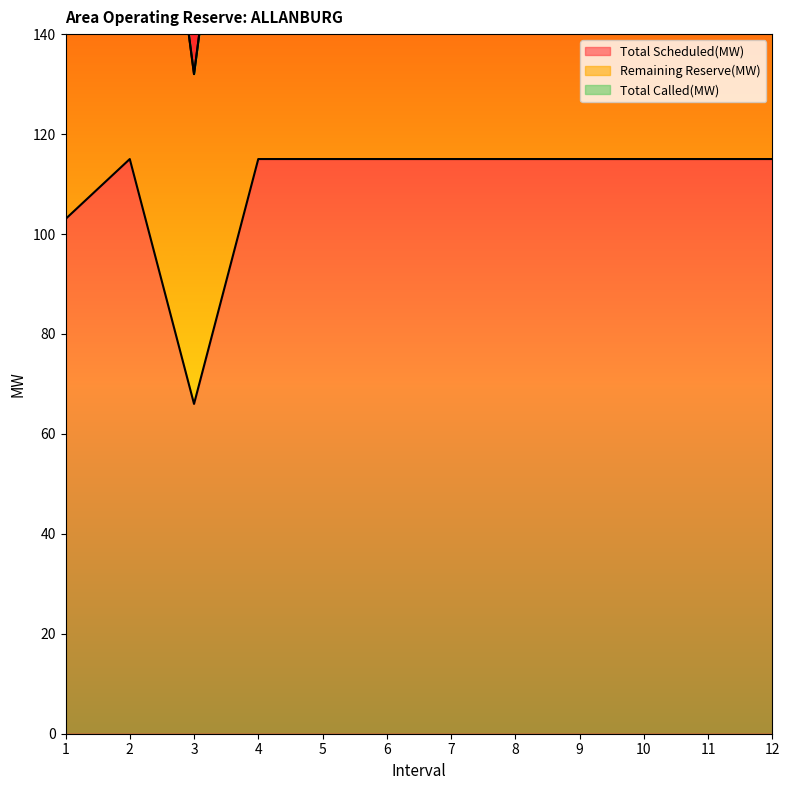

In Remaining Reserve(MW), how many points are higher than both neighbors (excluding endpoints)?

1